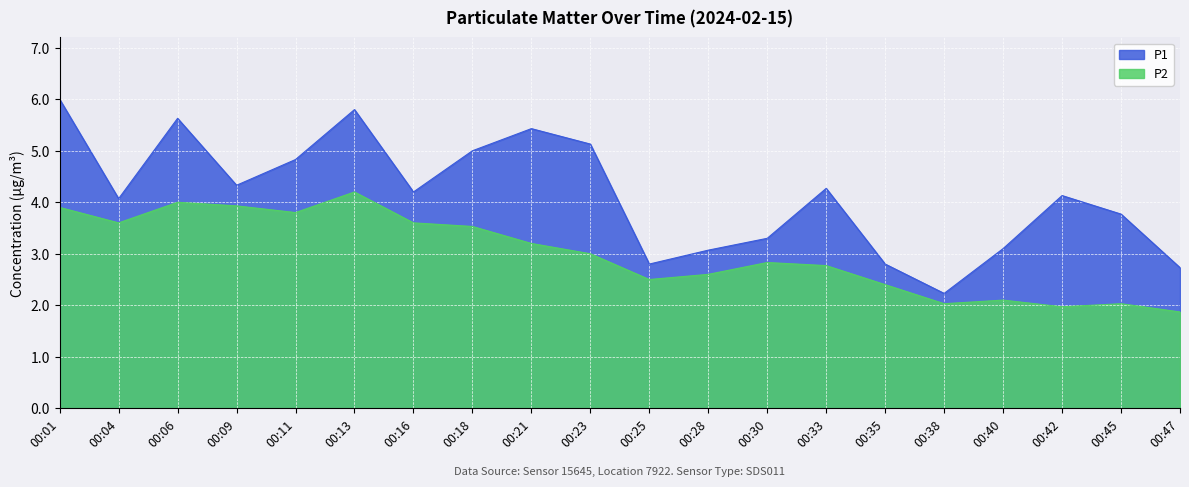

True or false: P1 has more than 1 points higher than both neighbors.

True